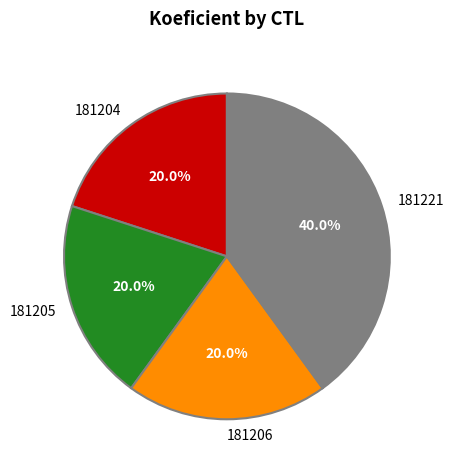

Combined, what portion of the pie is 181204 and 181206?

40.0%